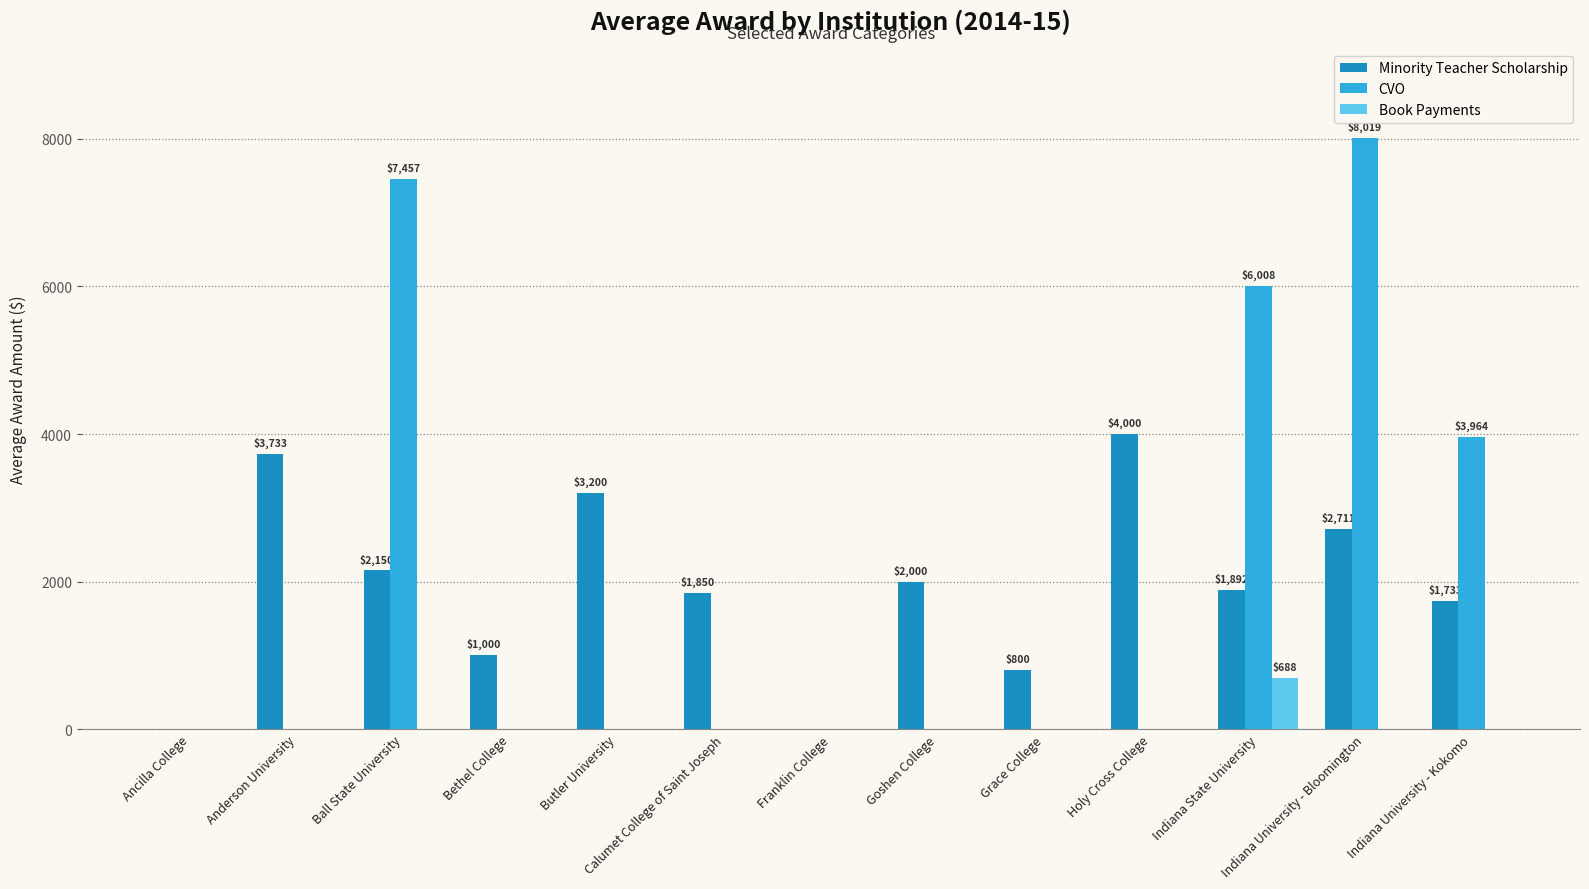

Is the value of CVO at Indiana University - Bloomington greater than the value of Book Payments at Grace College?

Yes